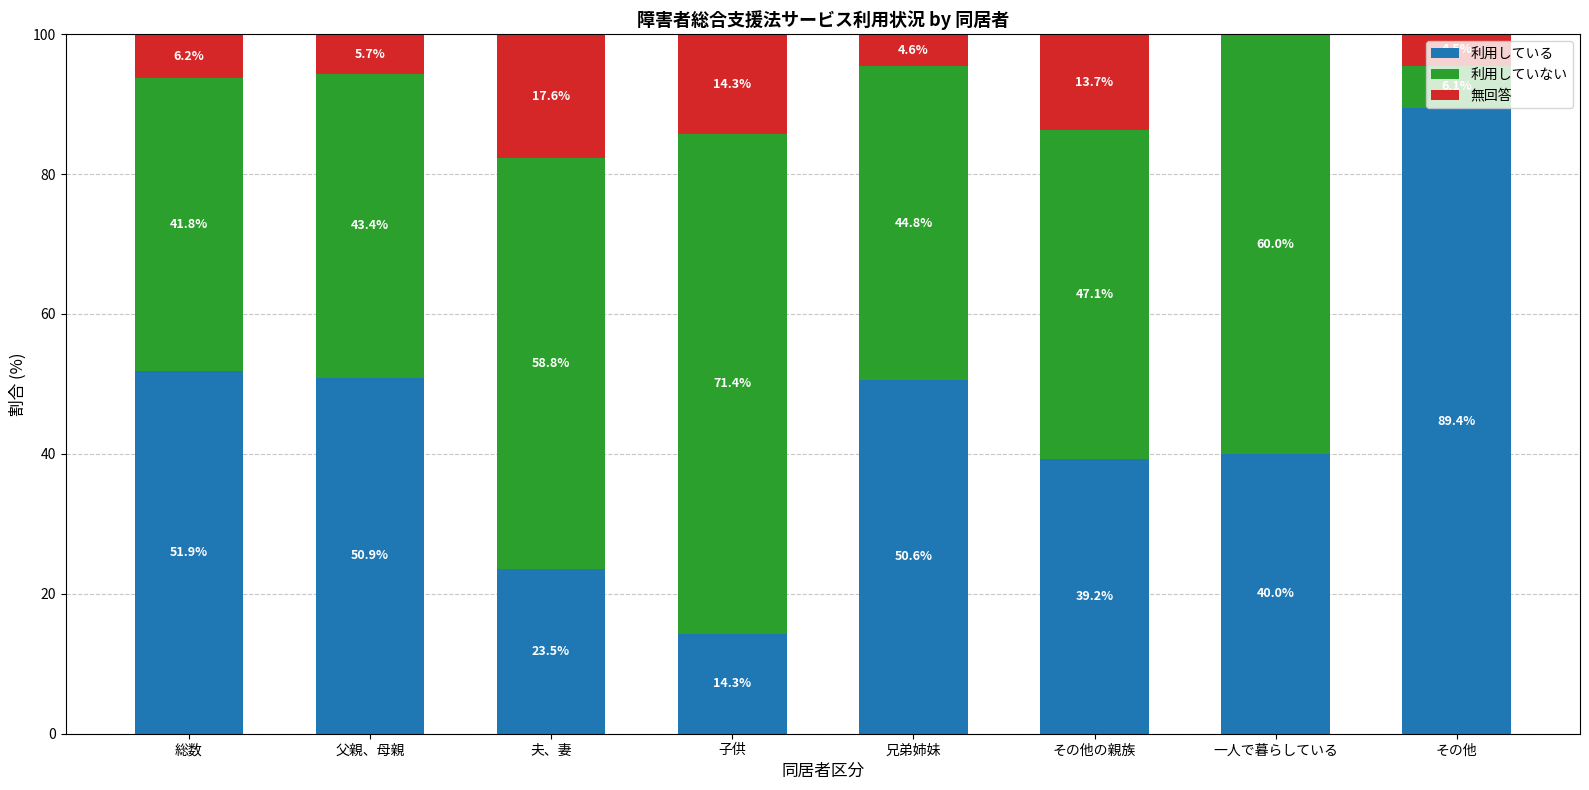

Where is 利用している nearest to the value 51?

父親、母親